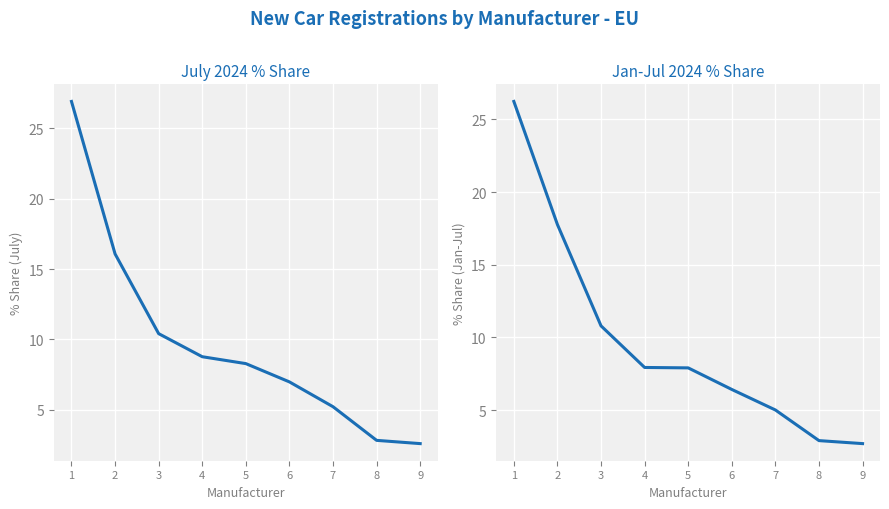

What is the sum of all Jan-Jul 2024 % share values?

87.7